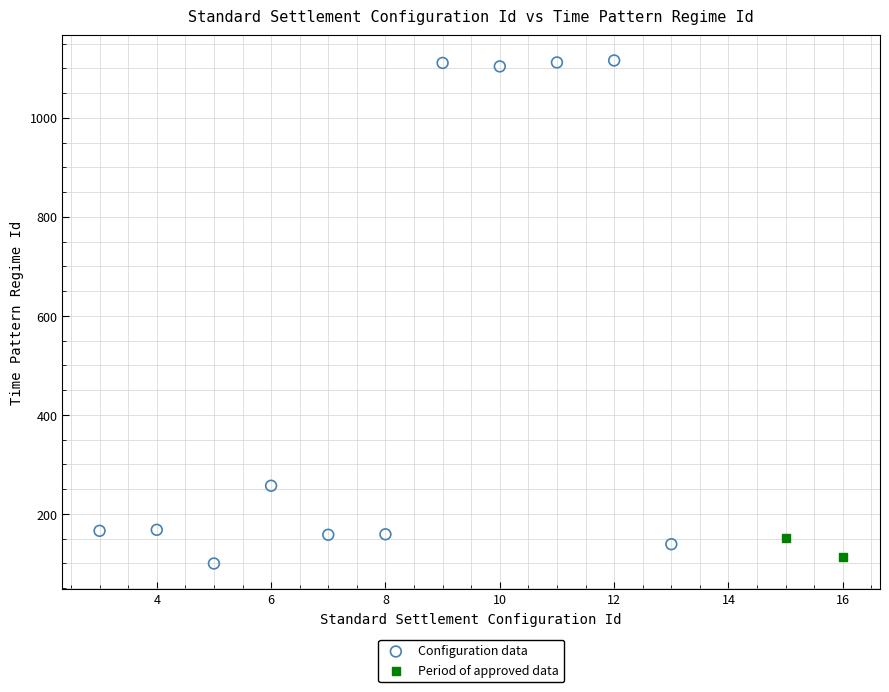

What are all the series names shown in the legend?

Configuration data, Period of approved data